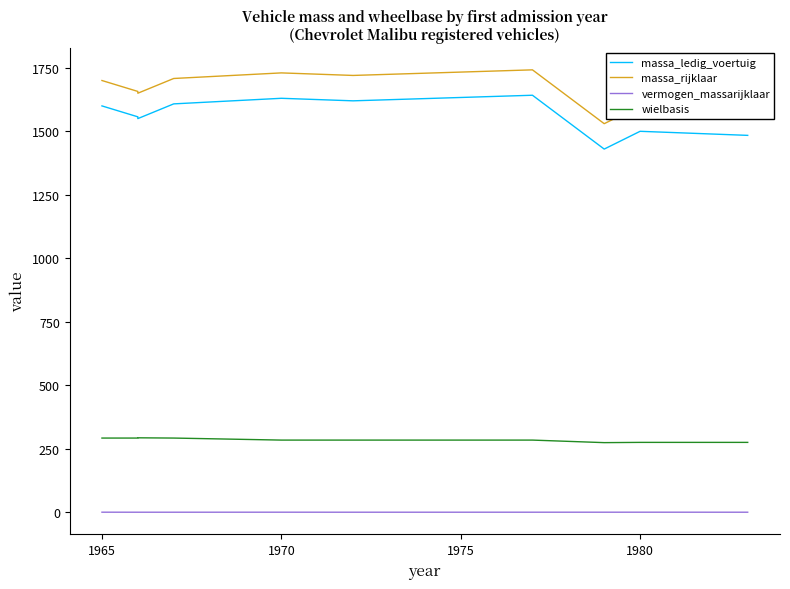

In wielbasis, how many points are lower than both neighbors (excluding endpoints)?

1